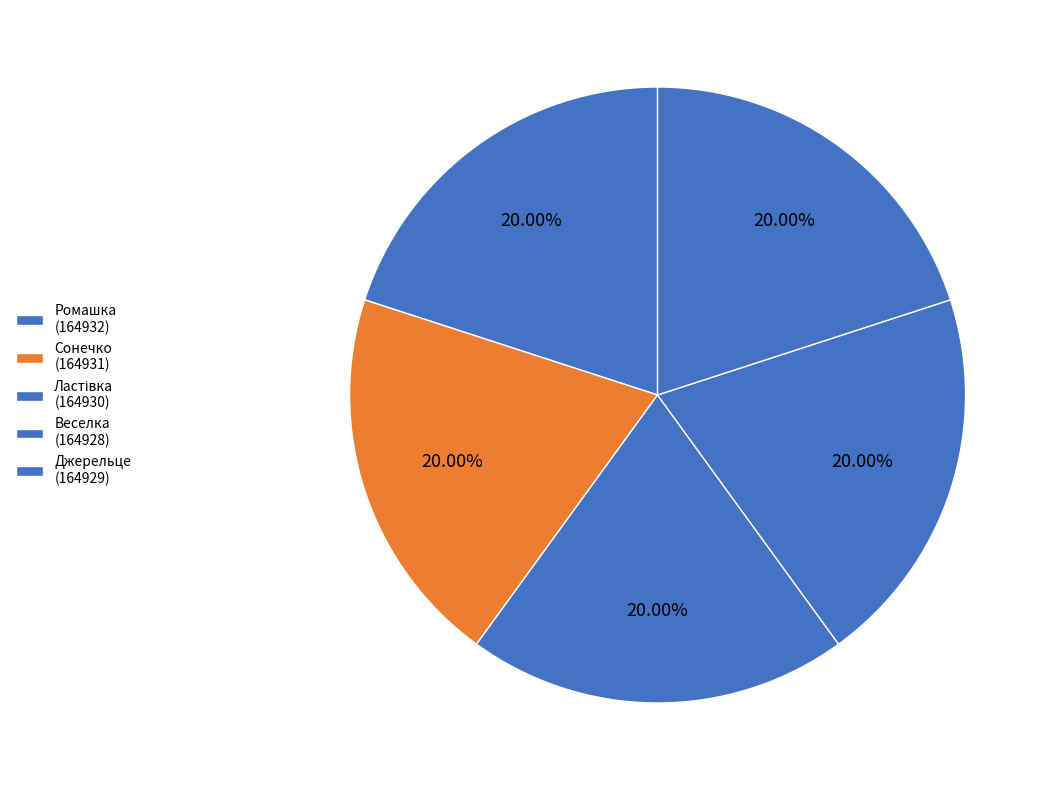

How many segments does this pie chart have?

5